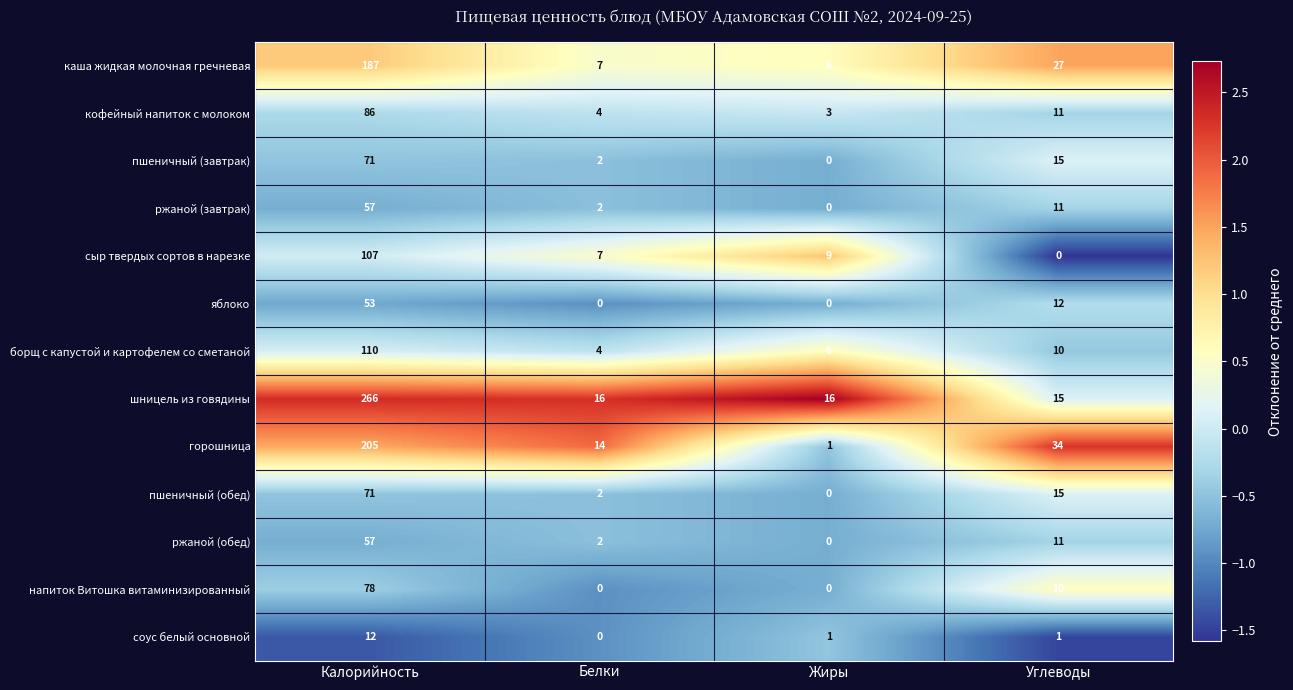

Which series has the largest total across all categories?

шницель из говядины